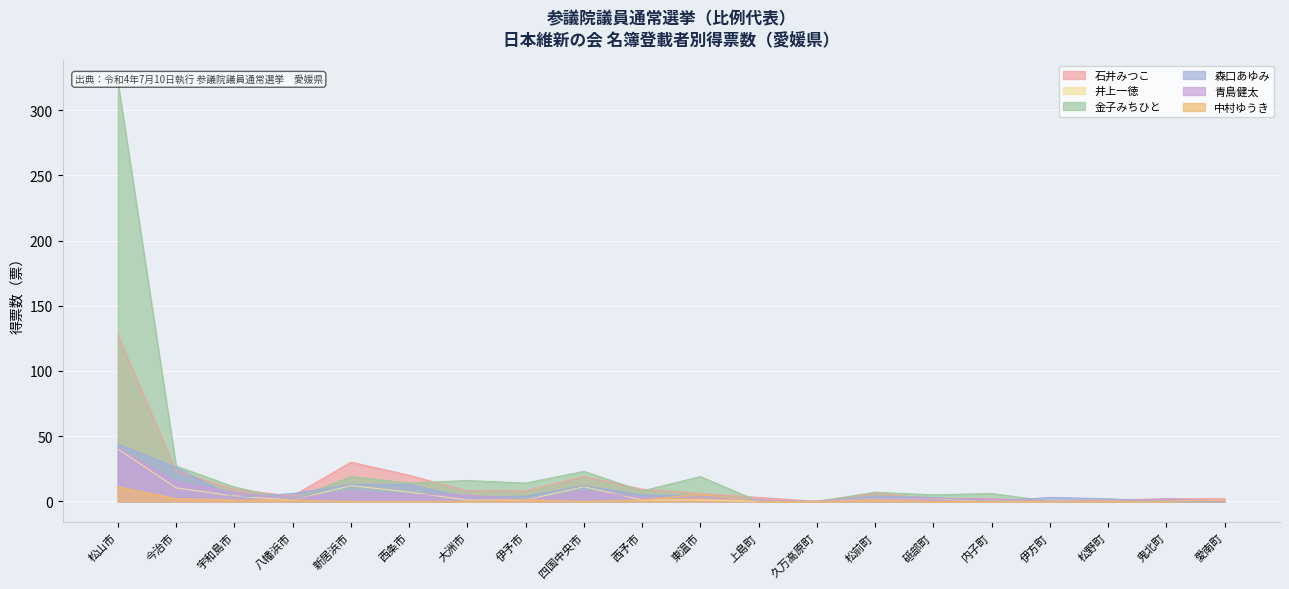

How many values in 井上一徳 are above zero?

14